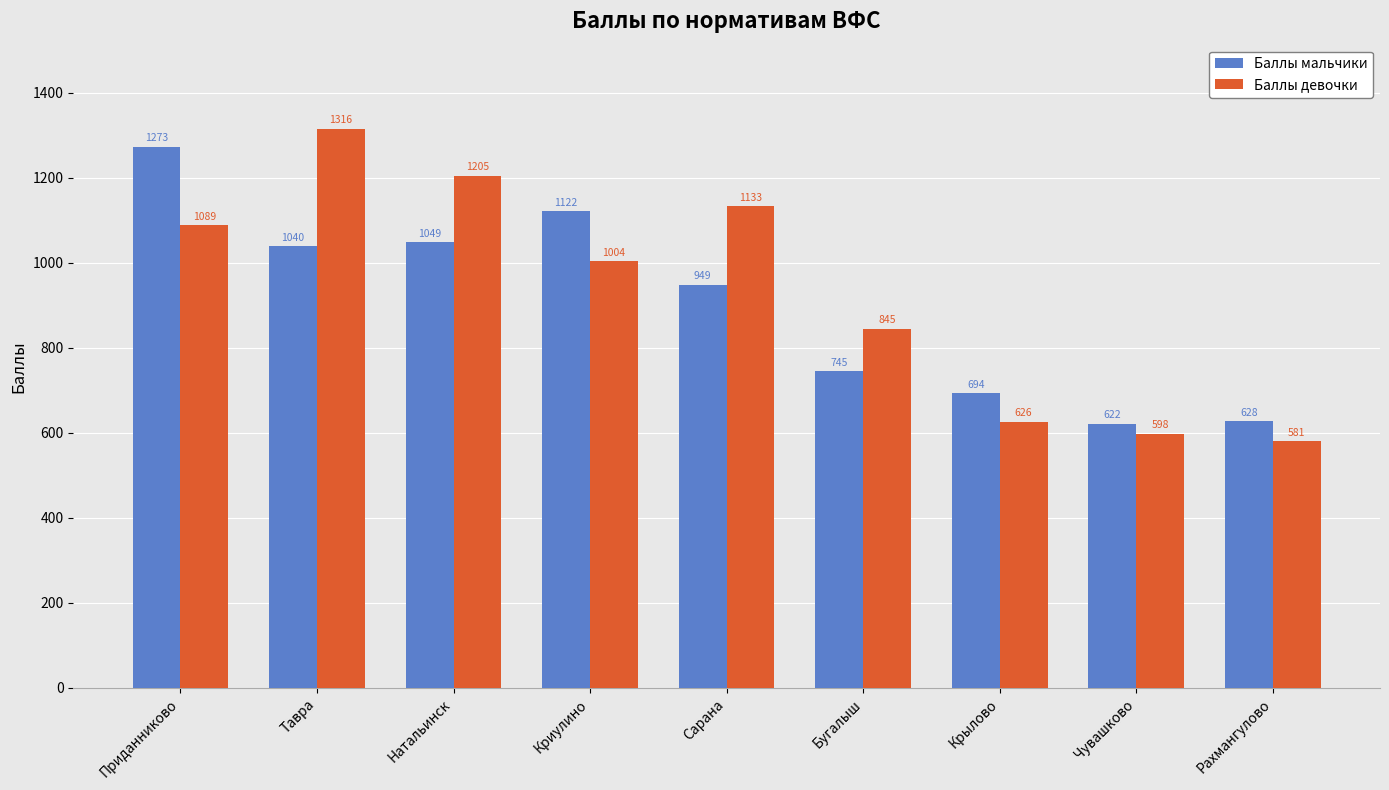

Which series changed the most between Тавра and Бугалыш?

Баллы девочки